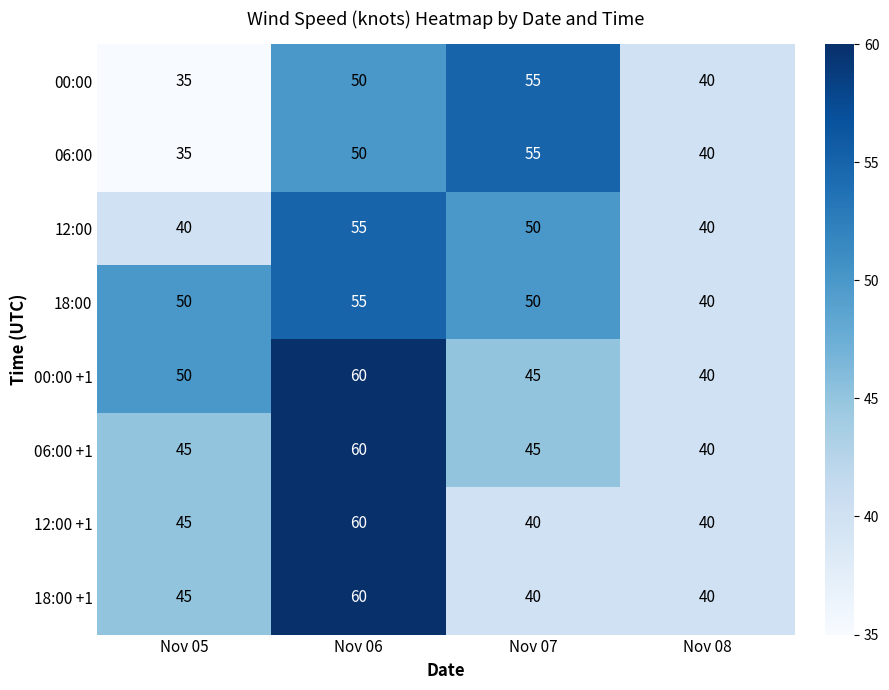

At how many categories does at least one series exceed 44?

3